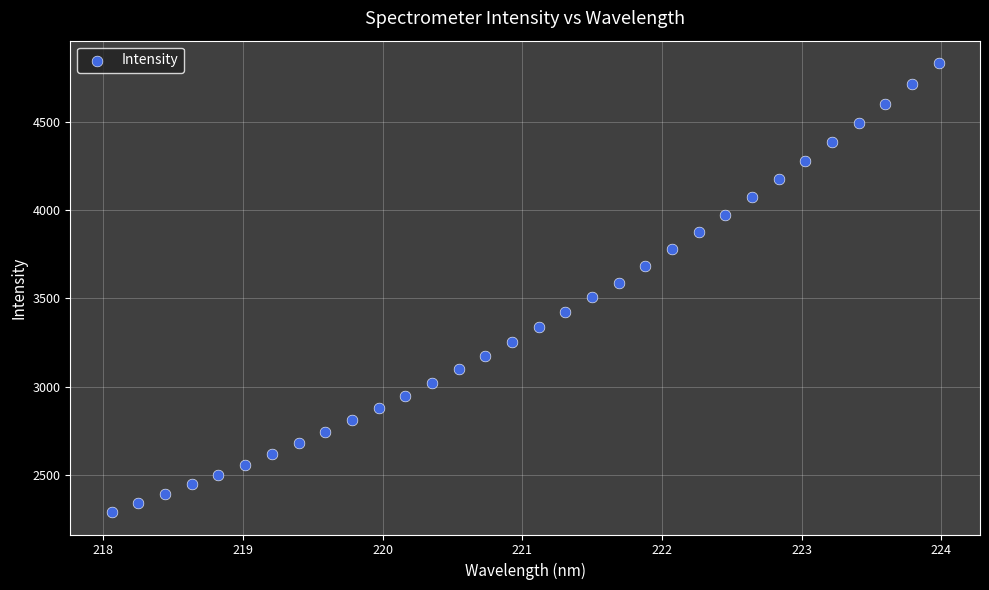

What is the range of Y values (max minus min)?

2541.2